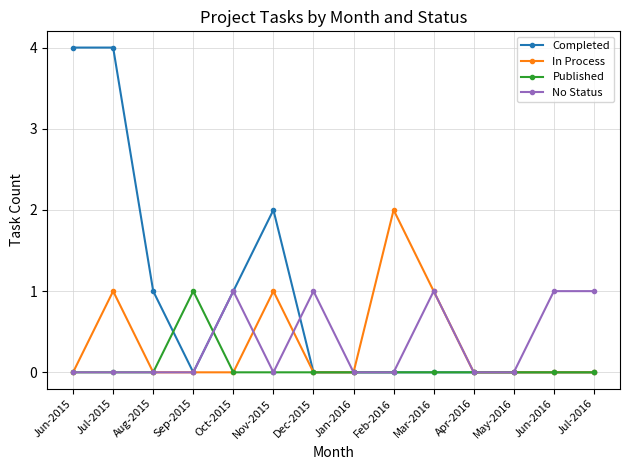

Reading left to right, extract all data points from this chart.

Completed: 4	4	1	0	1	2	0	0	0	0	0	0	0	0
In Process: 0	1	0	0	0	1	0	0	2	1	0	0	0	0
Published: 0	0	0	1	0	0	0	0	0	0	0	0	0	0
No Status: 0	0	0	0	1	0	1	0	0	1	0	0	1	1